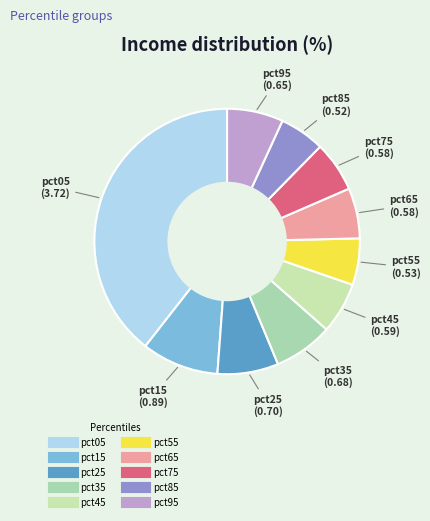

Which category has the biggest portion of the pie?

pct05